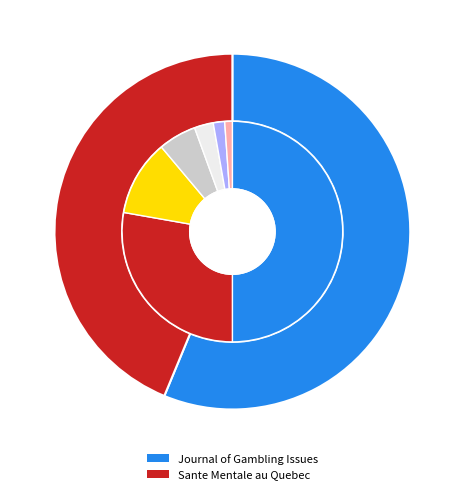

Count the number of slices in the pie.

2